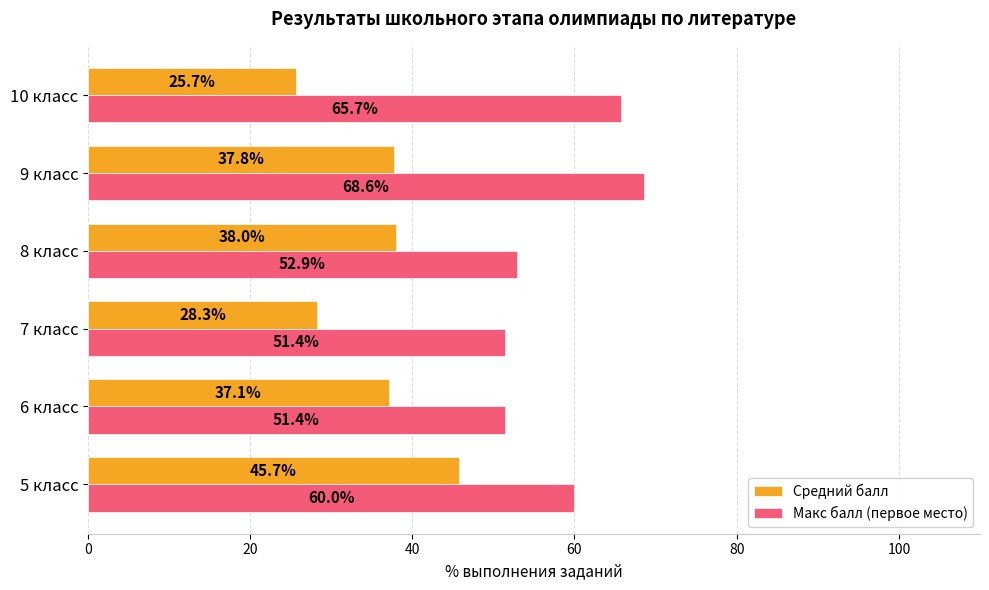

Which label corresponds to the largest value in the chart?

9 класс